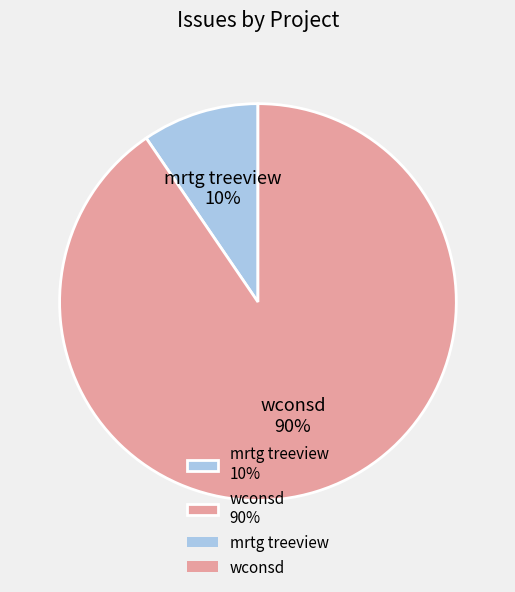

Which slice is the largest?

wconsd